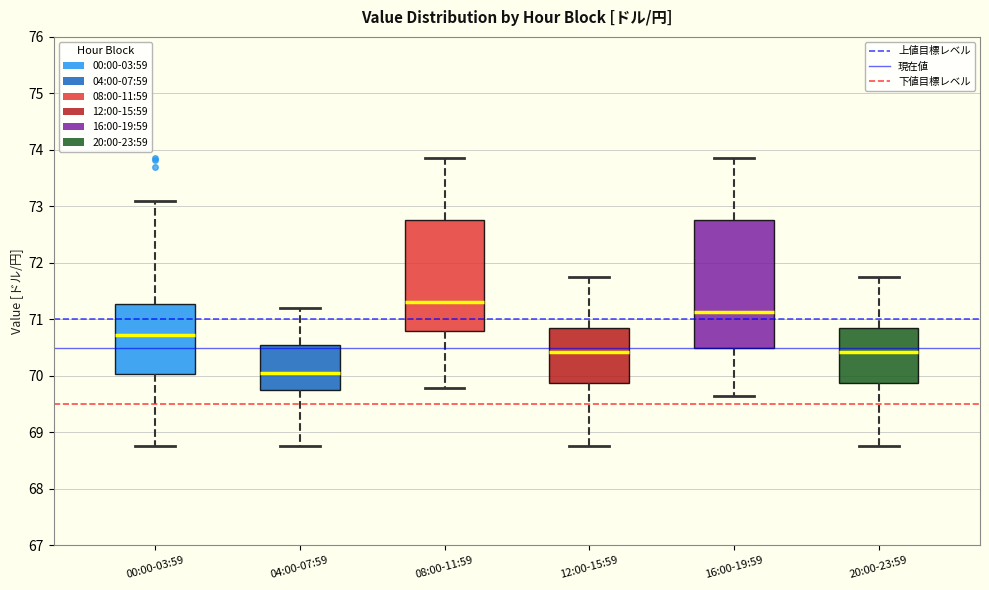

Where does the median line of the box for 20:00-23:59 sit on the y-axis? The values are not printed on the chart, so give them approximately, as read against the axis.

70.4